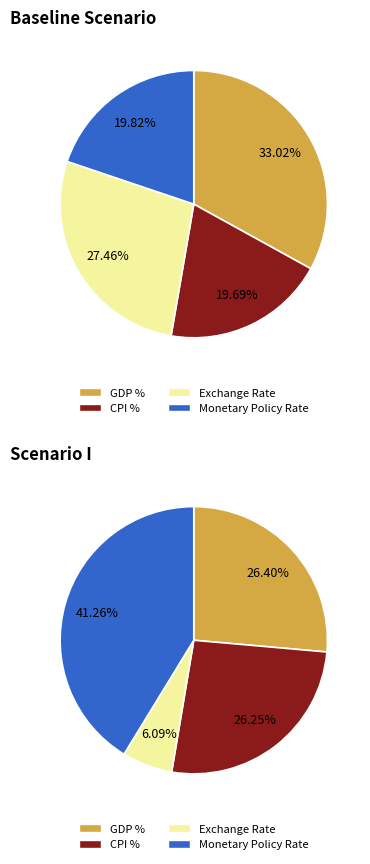

Is there any slice that represents more than half of the pie?

No